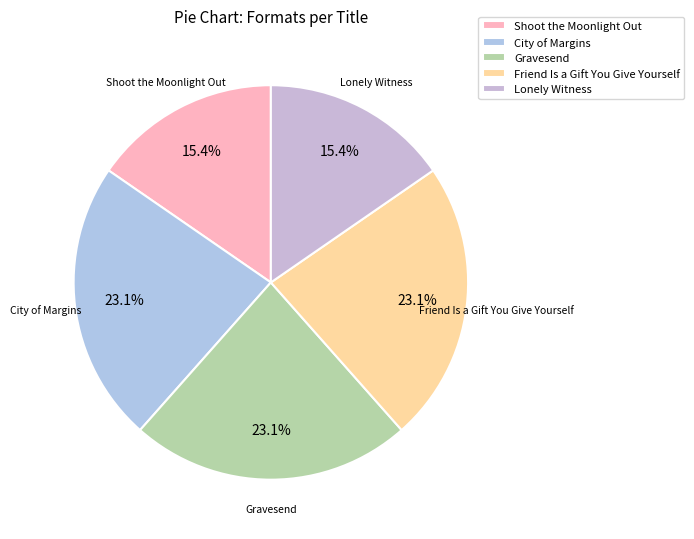

To the nearest percent, what is the average slice percentage?

20%